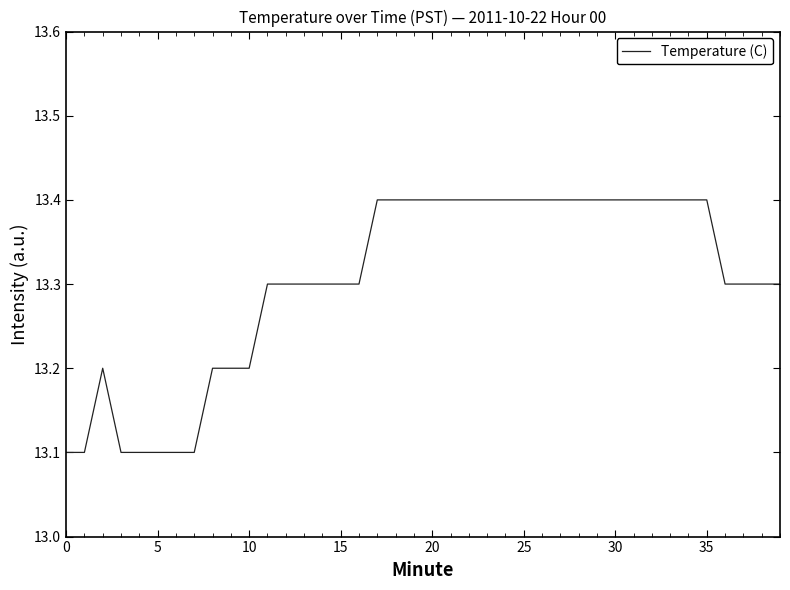

How many lines are shown in the chart?

1